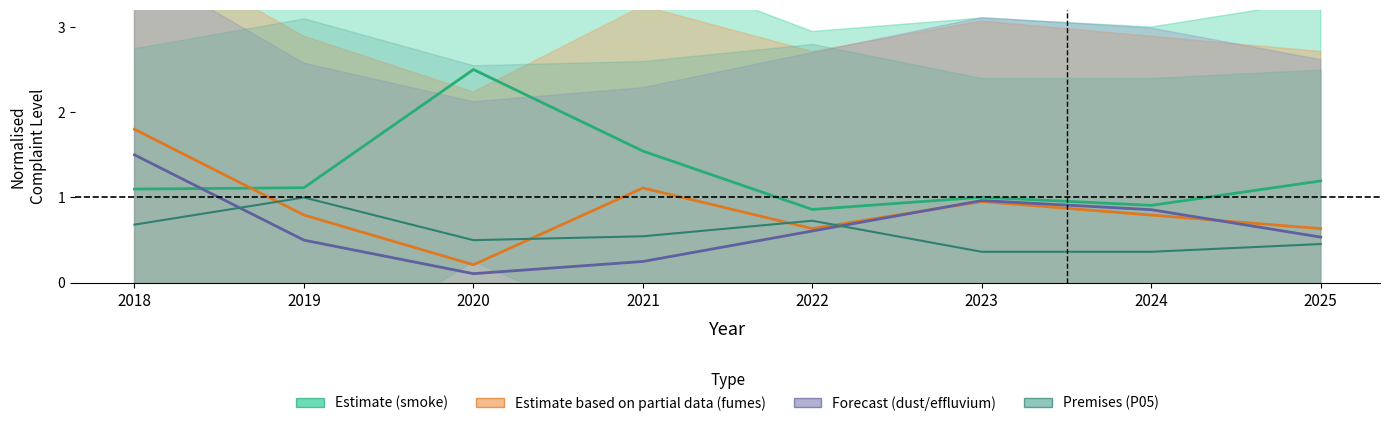

True or false: smoke (A01-A04) and any premises (P05) intersect in this chart.

False